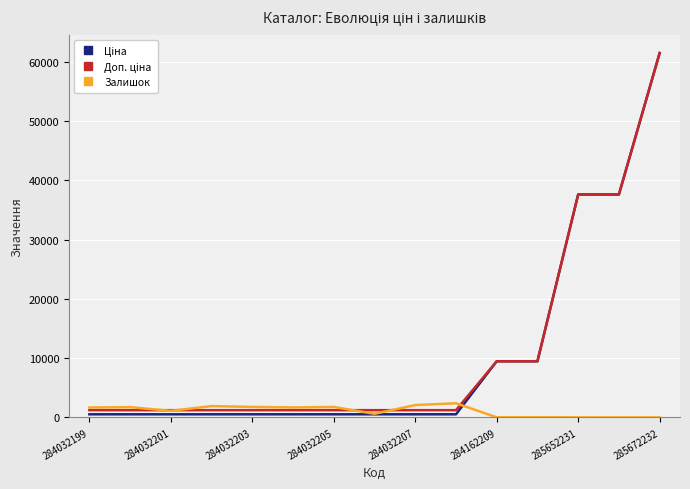

What is the greatest value displayed?

61434.3